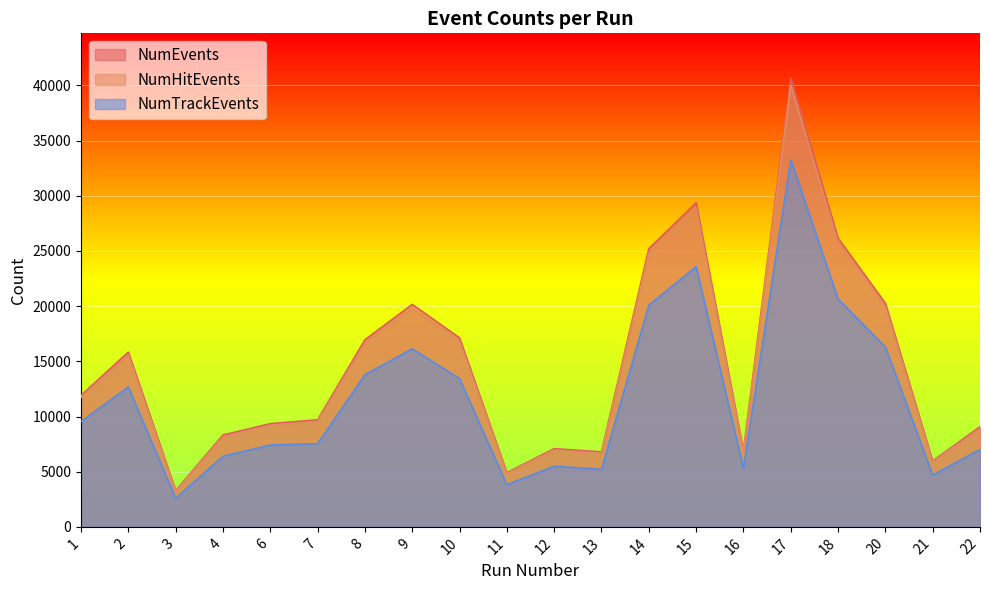

Is it true that NumHitEvents equals 6679 at 13?

True